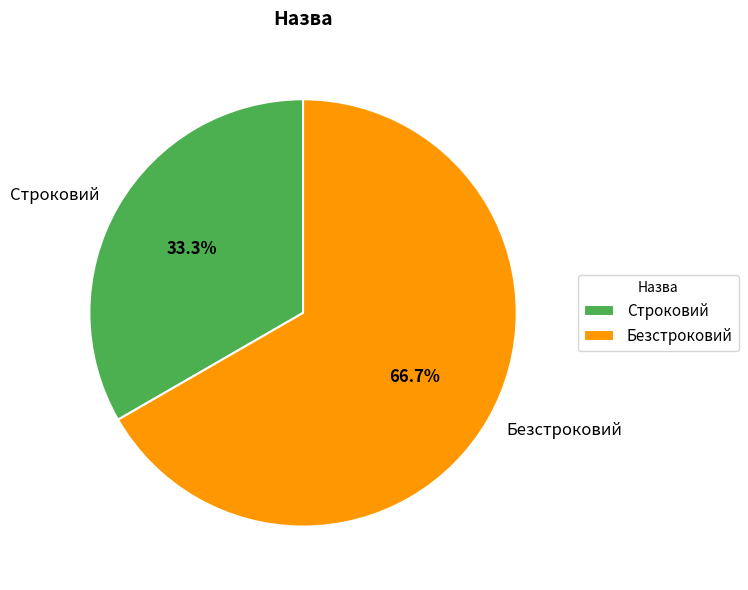

Approximately how many times larger is the value at Строковий compared to Безстроковий?

0.5